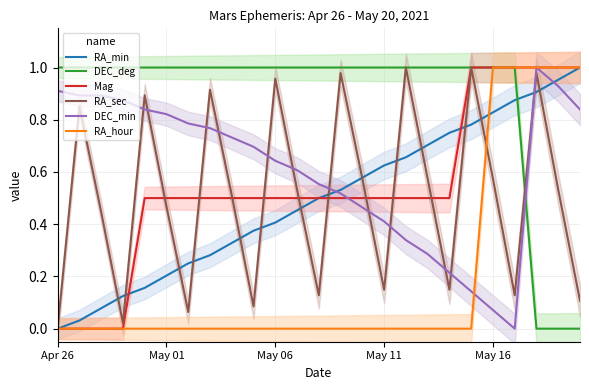

Reading right to left, list all the values displayed in this chart.

RA_min: 1.0	1.0	0.9	0.9	0.8	0.8	0.8	0.7	0.7	0.6	0.6	0.5	0.5	0.5	0.4	0.4	0.3	0.3	0.2	0.2	0.2	0.1	0.1	0.0	0.0
DEC_deg: 0.0	0.0	0.0	1.0	1.0	1.0	1.0	1.0	1.0	1.0	1.0	1.0	1.0	1.0	1.0	1.0	1.0	1.0	1.0	1.0	1.0	1.0	1.0	1.0	1.0
Mag: 1.0	1.0	1.0	1.0	1.0	1.0	0.5	0.5	0.5	0.5	0.5	0.5	0.5	0.5	0.5	0.5	0.5	0.5	0.5	0.5	0.5	0.0	0.0	0.0	0.0
RA_sec: 0.1	0.5	1.0	0.1	0.6	1.0	0.1	0.6	1.0	0.1	0.6	1.0	0.1	0.5	1.0	0.1	0.5	0.9	0.1	0.5	0.9	0.0	0.4	0.9	0.0
DEC_min: 0.8	0.9	1.0	0.0	0.1	0.1	0.2	0.3	0.3	0.4	0.5	0.5	0.6	0.6	0.6	0.7	0.7	0.8	0.8	0.8	0.8	0.9	0.9	0.9	0.9
RA_hour: 1.0	1.0	1.0	1.0	1.0	0.0	0.0	0.0	0.0	0.0	0.0	0.0	0.0	0.0	0.0	0.0	0.0	0.0	0.0	0.0	0.0	0.0	0.0	0.0	0.0